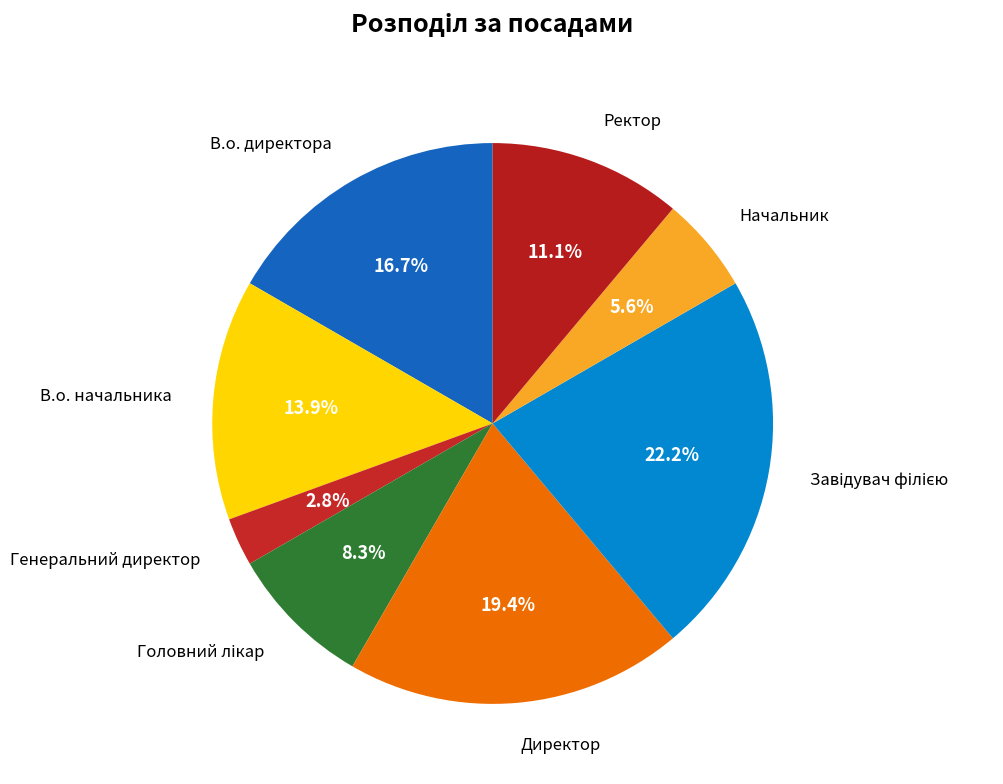

How many segments does this pie chart have?

8